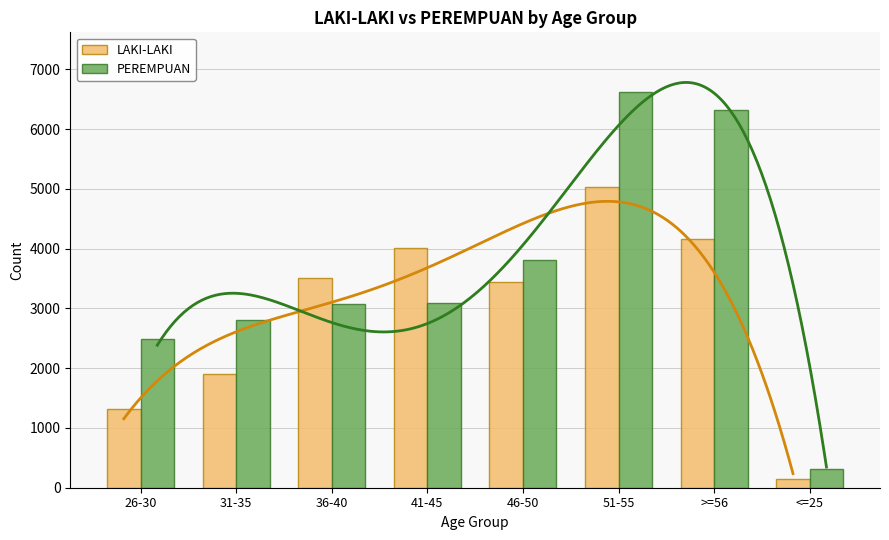

Where is PEREMPUAN nearest to the value 3468?

46-50